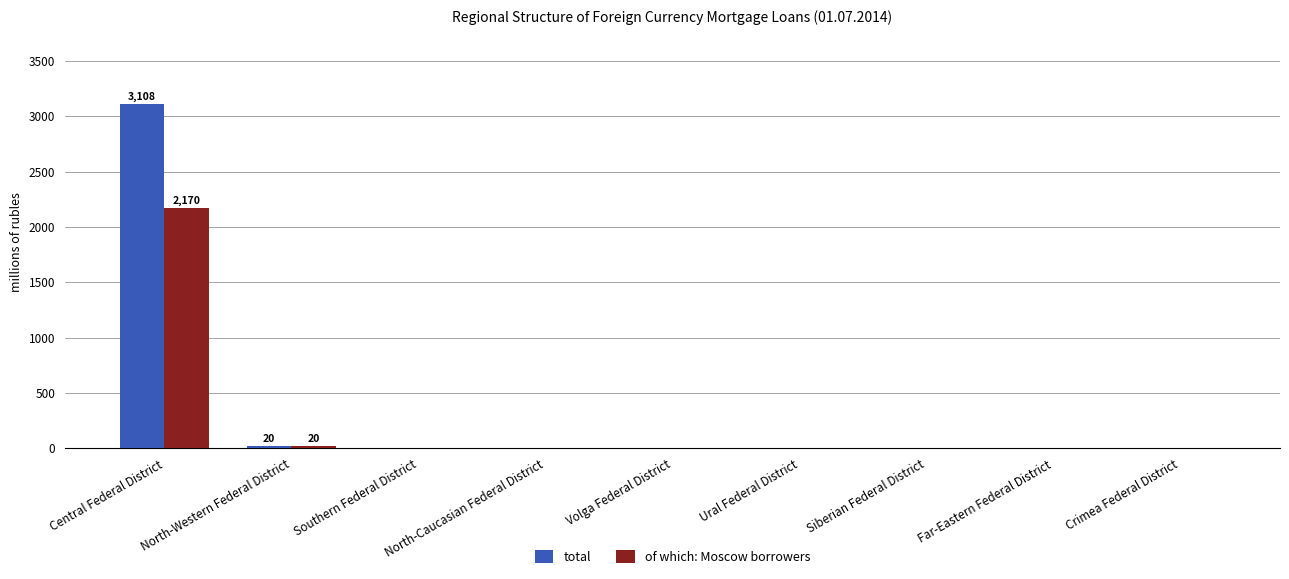

Reading right to left, extract all data points from this chart.

total: 0	0	0	0	0	0	0	20	3108
of which: Moscow borrowers: 0	0	0	0	0	0	0	20	2170